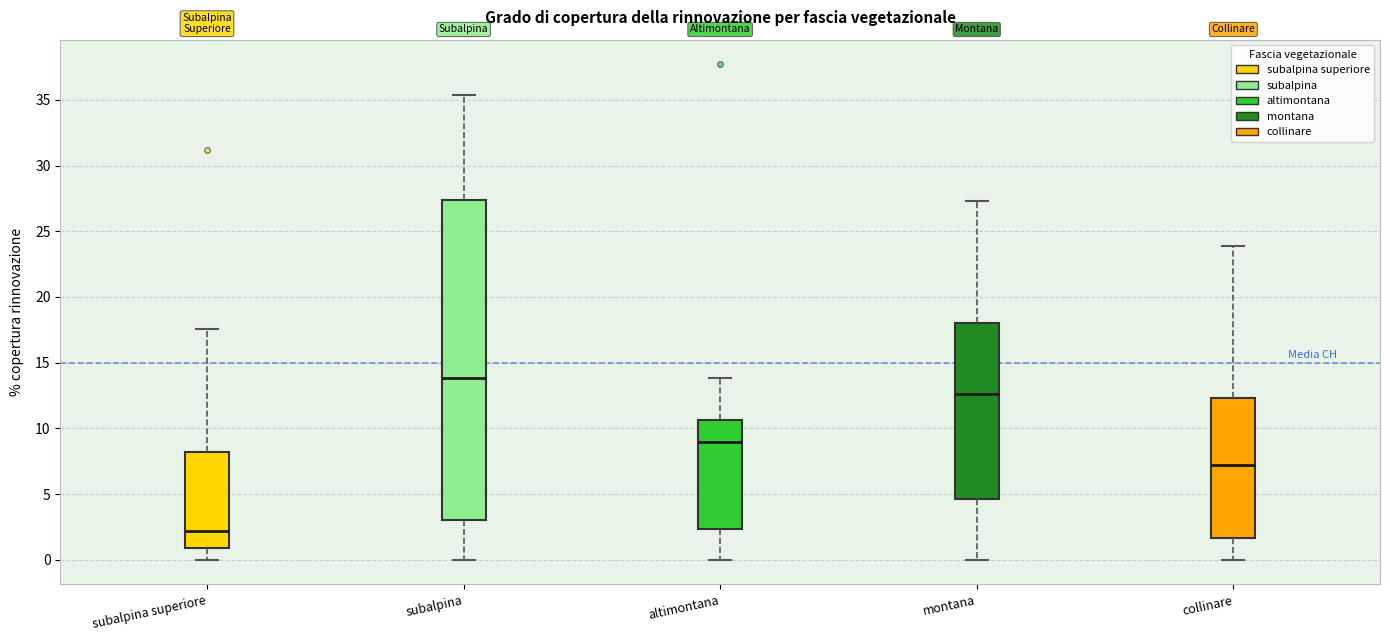

Which box is the tallest, from its lower edge to its upper edge?

subalpina